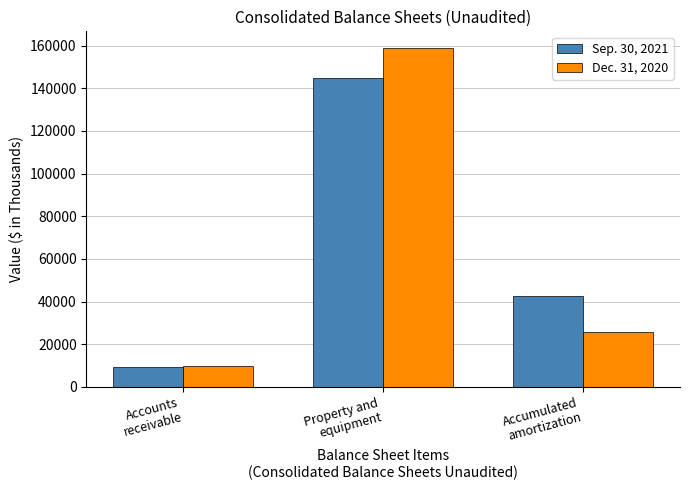

How many groups of bars are there?

3